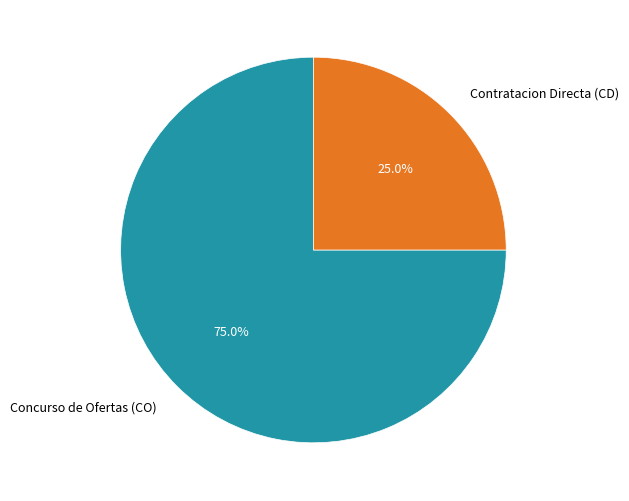

Is Contratacion Directa (CD) the majority of the pie?

No